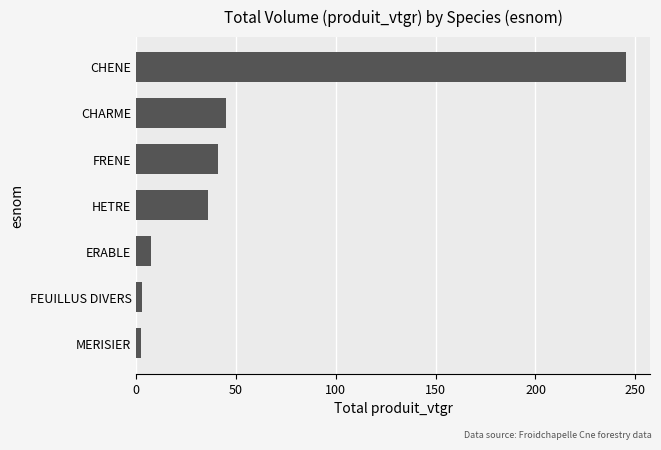

How many series are shown in this chart?

1